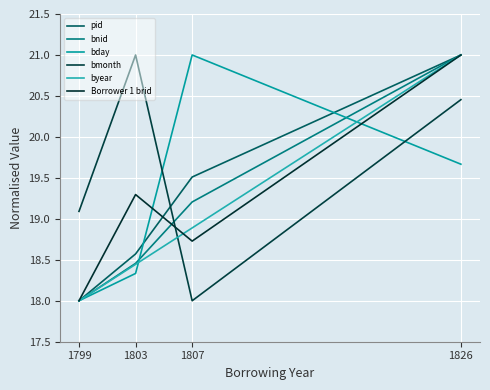

Reading left to right, list all the values displayed in this chart.

pid: 18.0	18.6	19.5	21.0
bnid: 18.0	18.5	19.2	21.0
bday: 18.0	18.3	21.0	19.7
bmonth: 19.1	21.0	18.0	20.5
byear: 18.0	18.4	18.9	21.0
Borrower 1 brid: 18.0	19.3	18.7	21.0